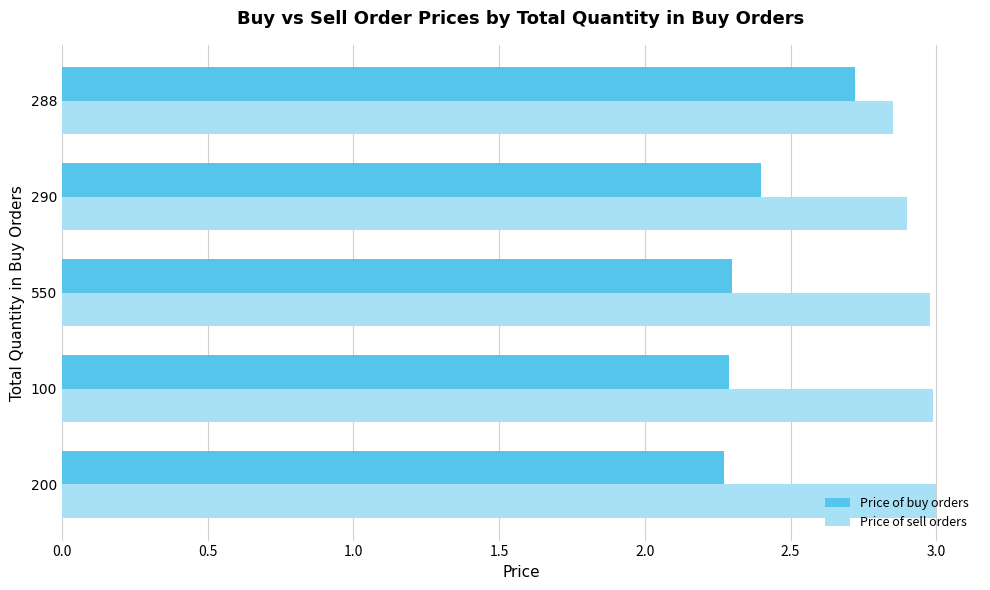

How many distinct data groups are displayed?

2